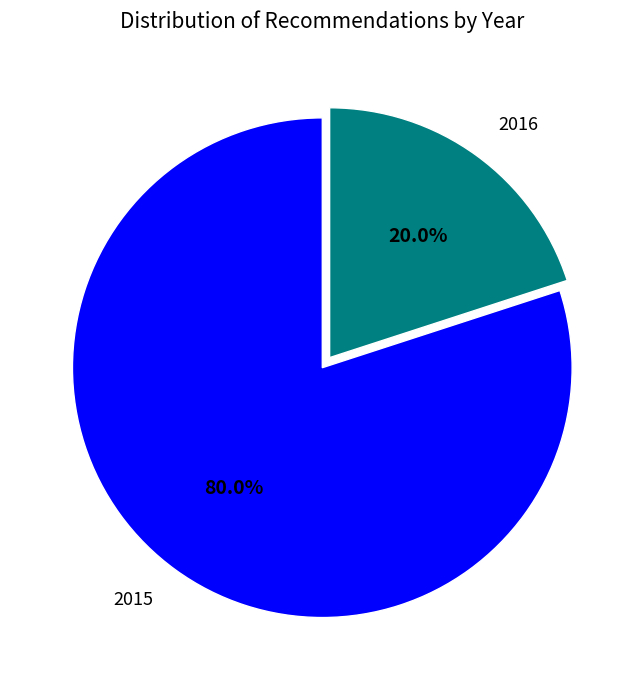

Is the sum of 2016 and 2015 greater than half?

Yes